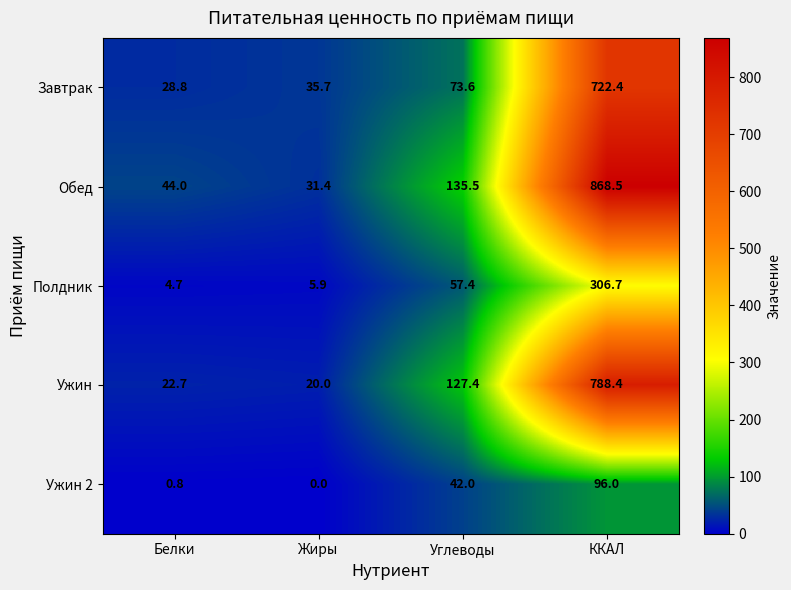

Reading left to right, what are all the values shown in this chart?

Завтрак: Белки=28.8	Жиры=35.7	Углеводы=73.6	ККАЛ=722.4
Обед: Белки=44.0	Жиры=31.4	Углеводы=135.5	ККАЛ=868.5
Полдник: Белки=4.7	Жиры=5.9	Углеводы=57.4	ККАЛ=306.7
Ужин: Белки=22.7	Жиры=20.0	Углеводы=127.4	ККАЛ=788.4
Ужин 2: Белки=0.8	Жиры=0.0	Углеводы=42.0	ККАЛ=96.0